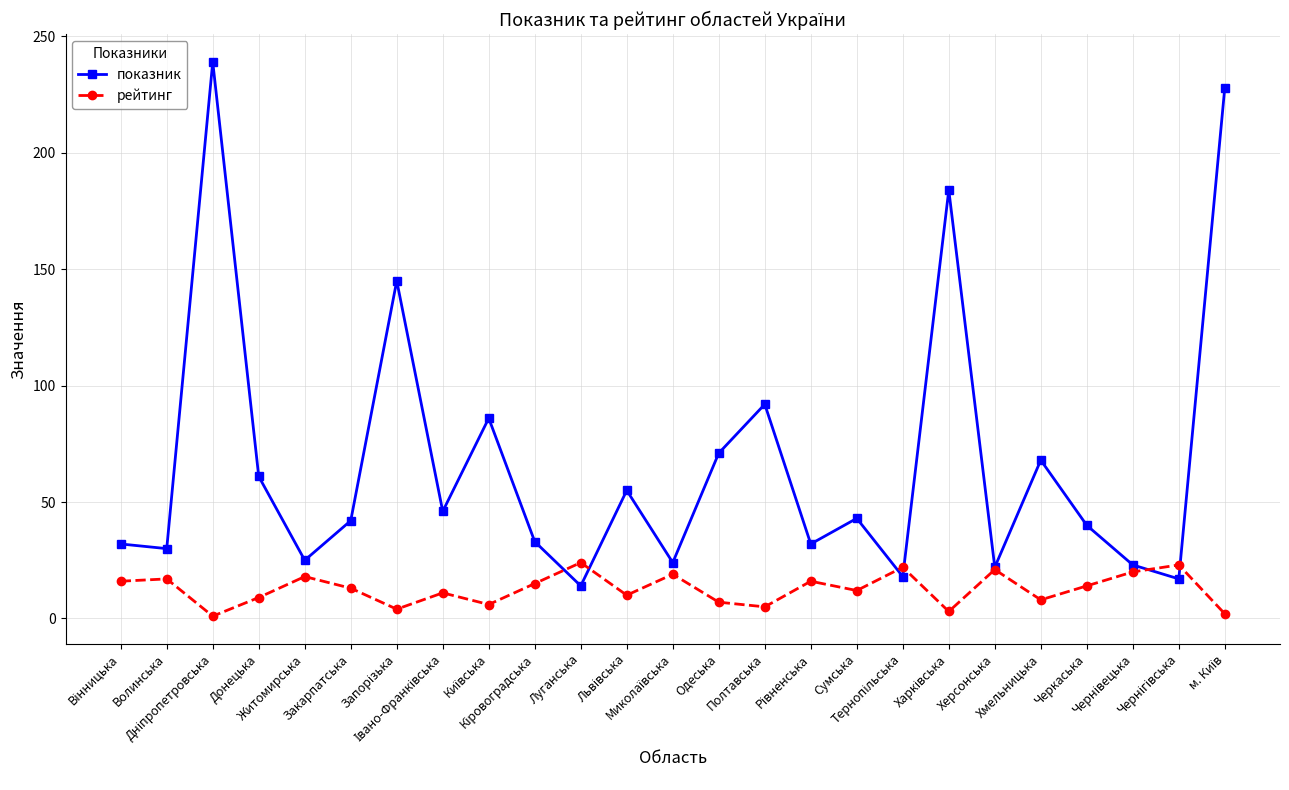

Which series has the widest spread of values?

показник